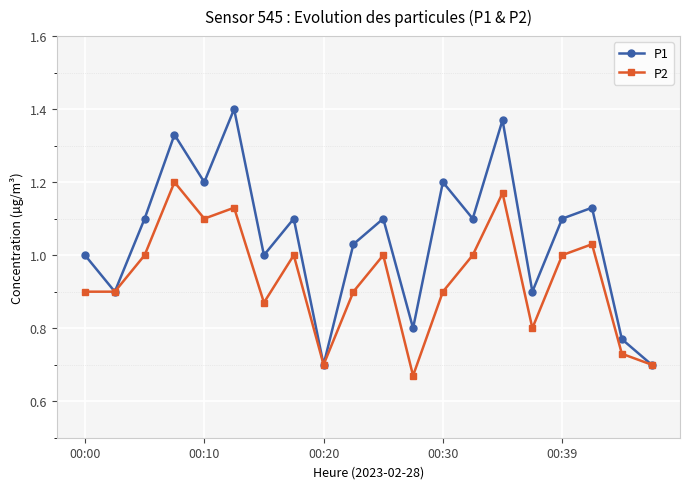

Which series has the widest spread of values?

P1